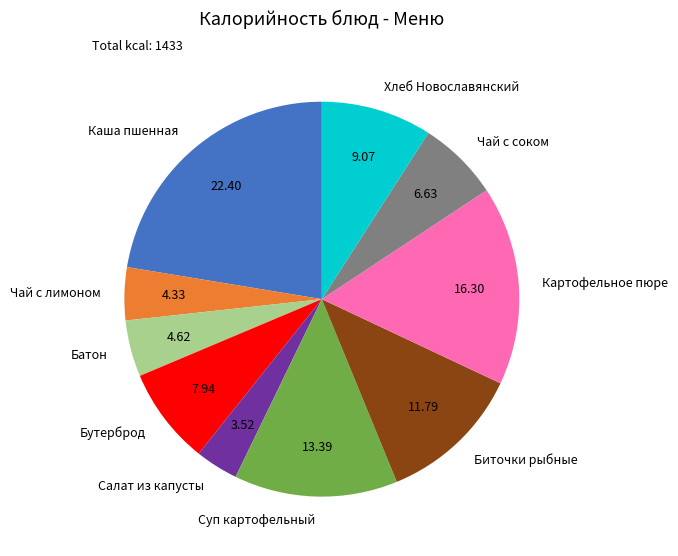

Is Картофельное пюре the majority of the pie?

No